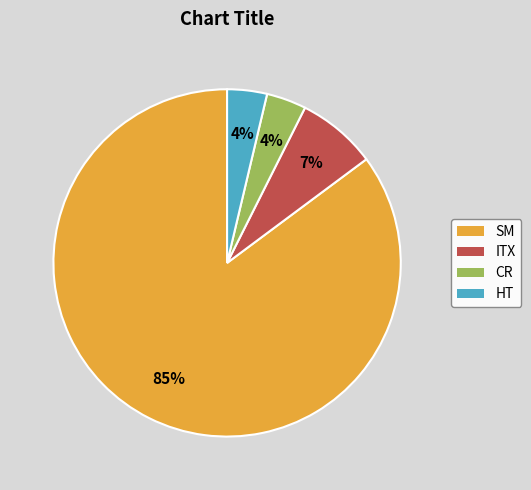

Which category has the biggest portion of the pie?

SM